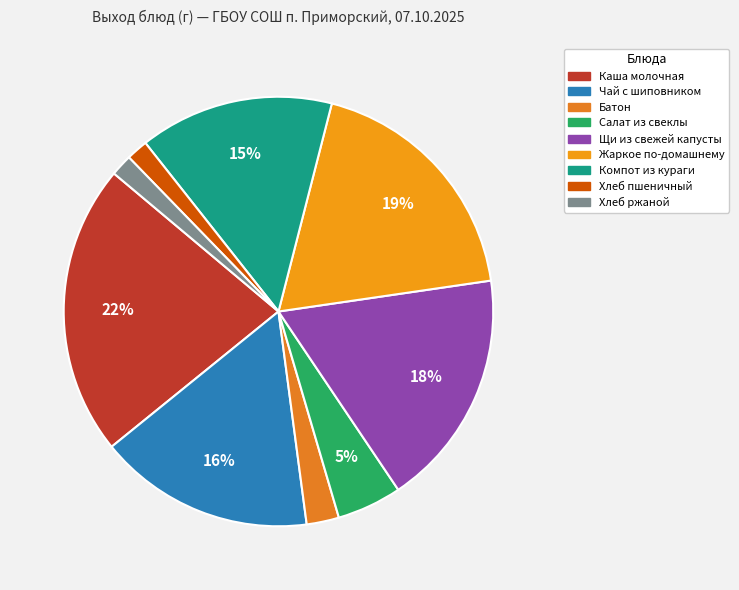

Approximately how many times larger is the value at Компот из кураги compared to Жаркое по-домашнему?

0.8